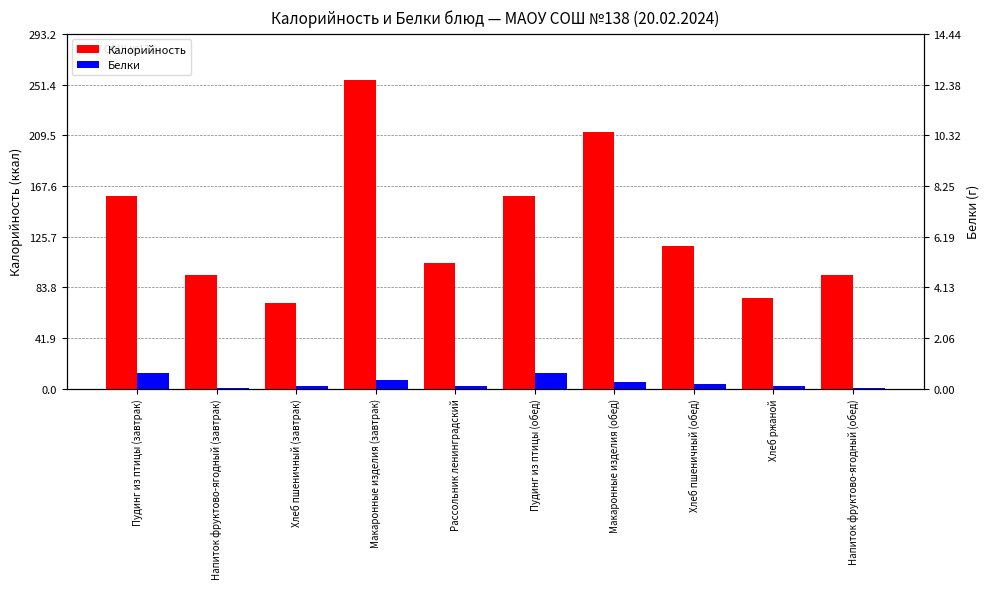

What is the sum of the Белки values at Хлеб ржаной and Пудинг из птицы (обед)?

14.8